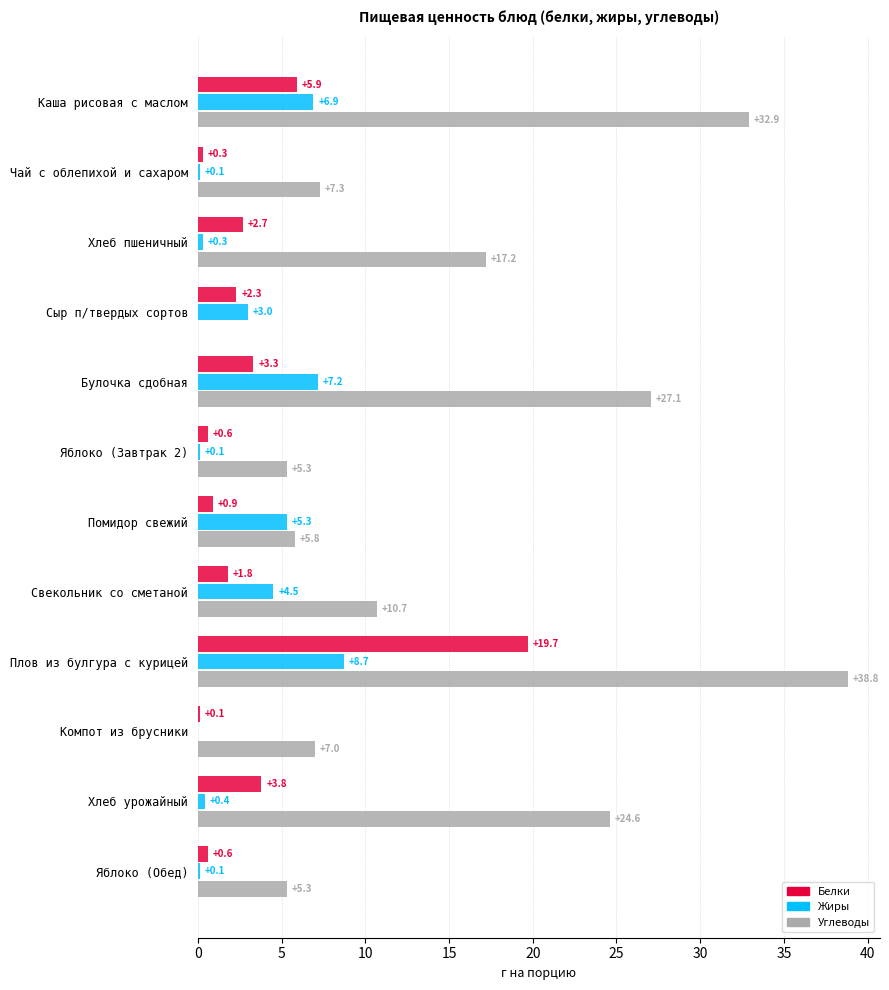

Which series has the largest total across all categories?

Углеводы